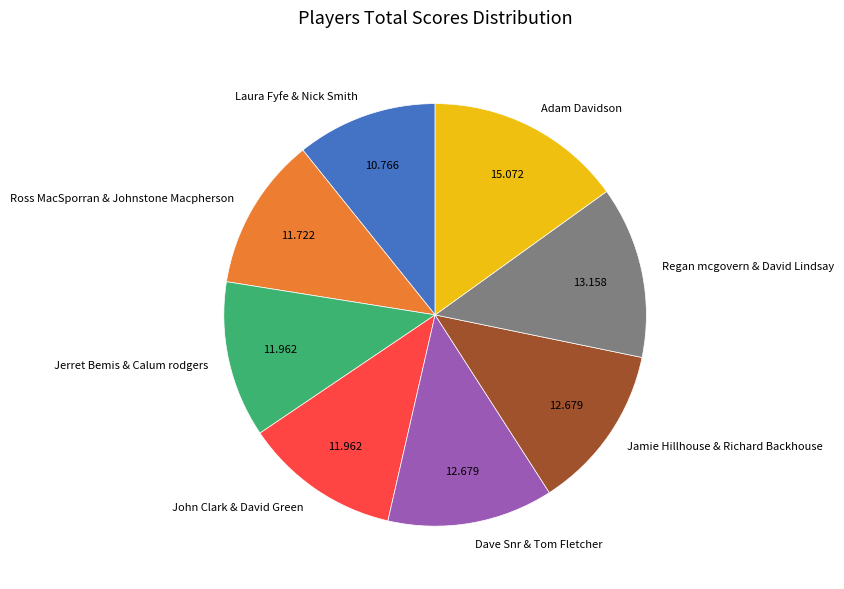

Between Jerret Bemis & Calum rodgers and Laura Fyfe & Nick Smith, which is larger?

Jerret Bemis & Calum rodgers